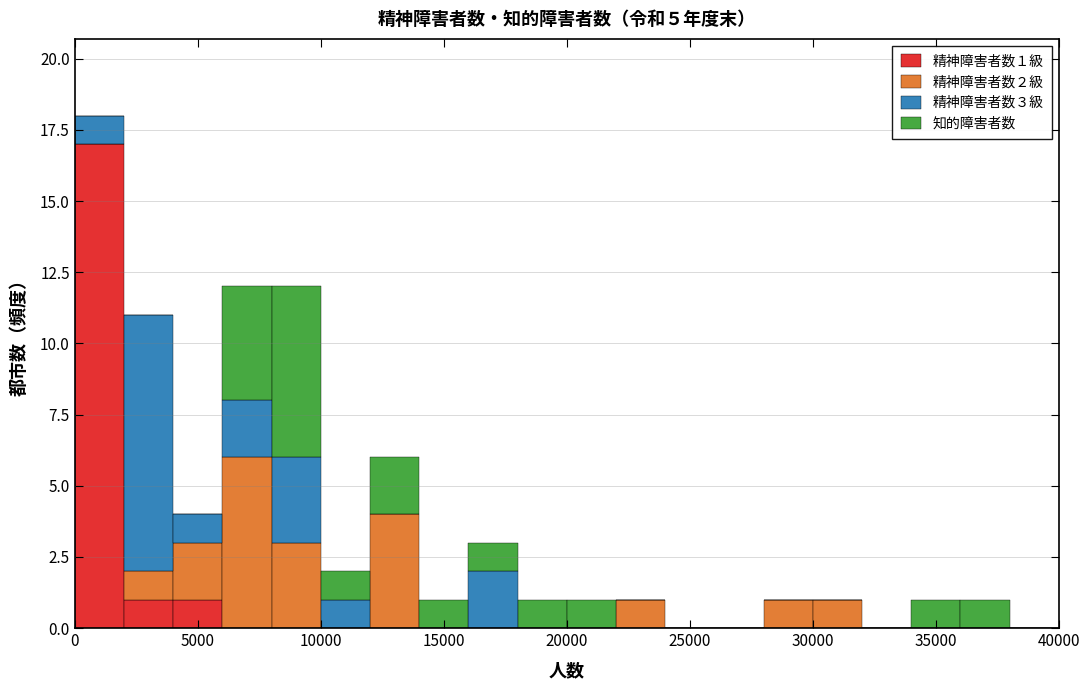

Which range on the x-axis has the tallest stacked bar (by total height)?

0 to 2000